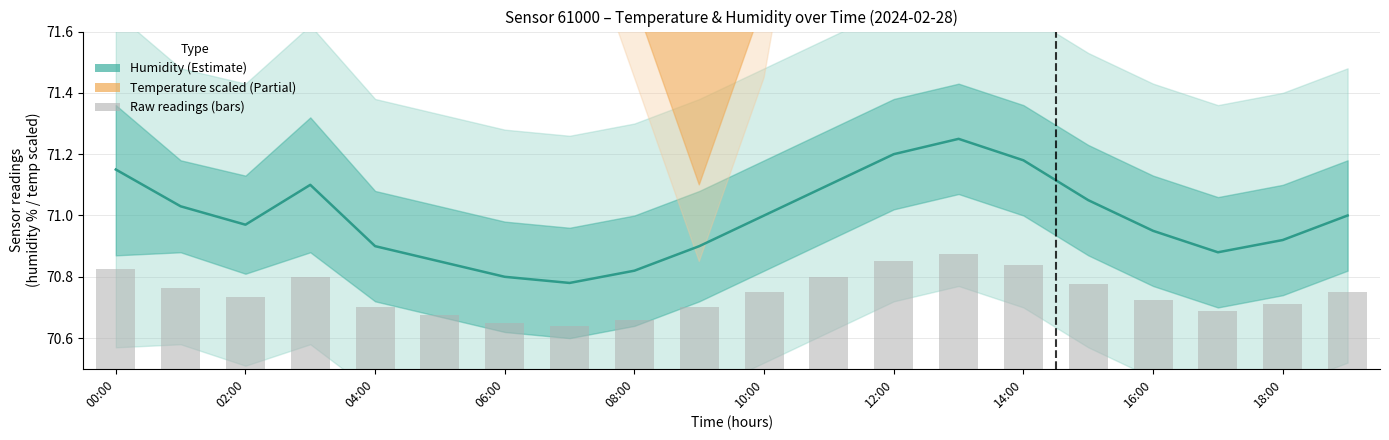

What is the total value across all series at 12:00?

149.8